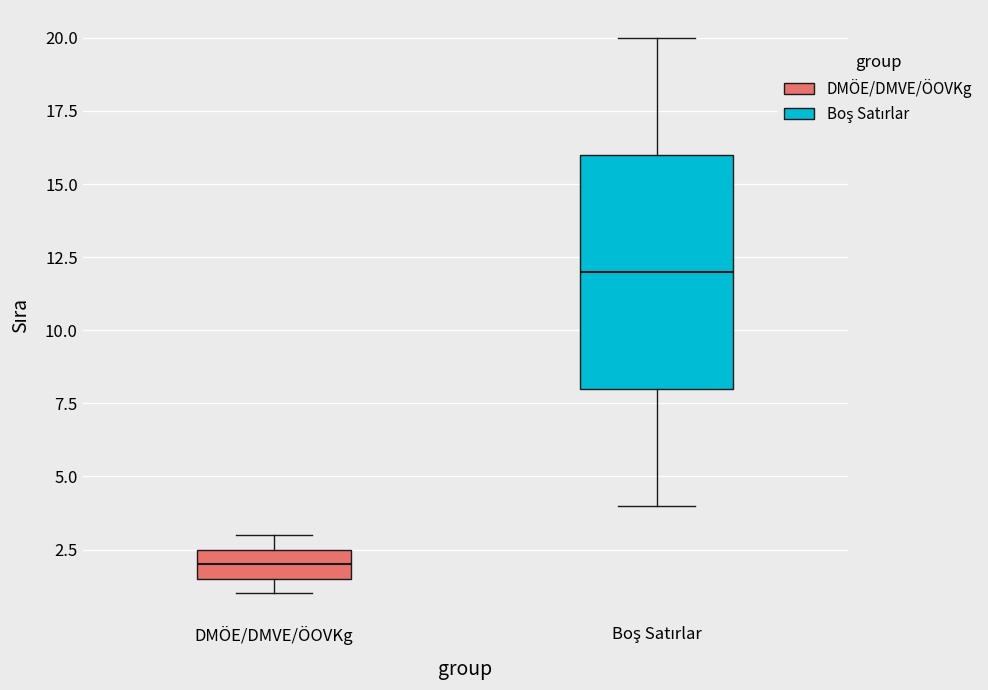

Reading left to right, read every box against the y-axis: the position of its median line, the range the box covers, and the ends of its whiskers. The values are not printed on the chart, so give them approximately, as read against the axis.

DMÖE/DMVE/ÖOVKg: median 2.0, box 1.5 to 2.5, whiskers 1.0 to 3.0
Boş Satırlar: median 12.0, box 8.0 to 16.0, whiskers 4.0 to 20.0